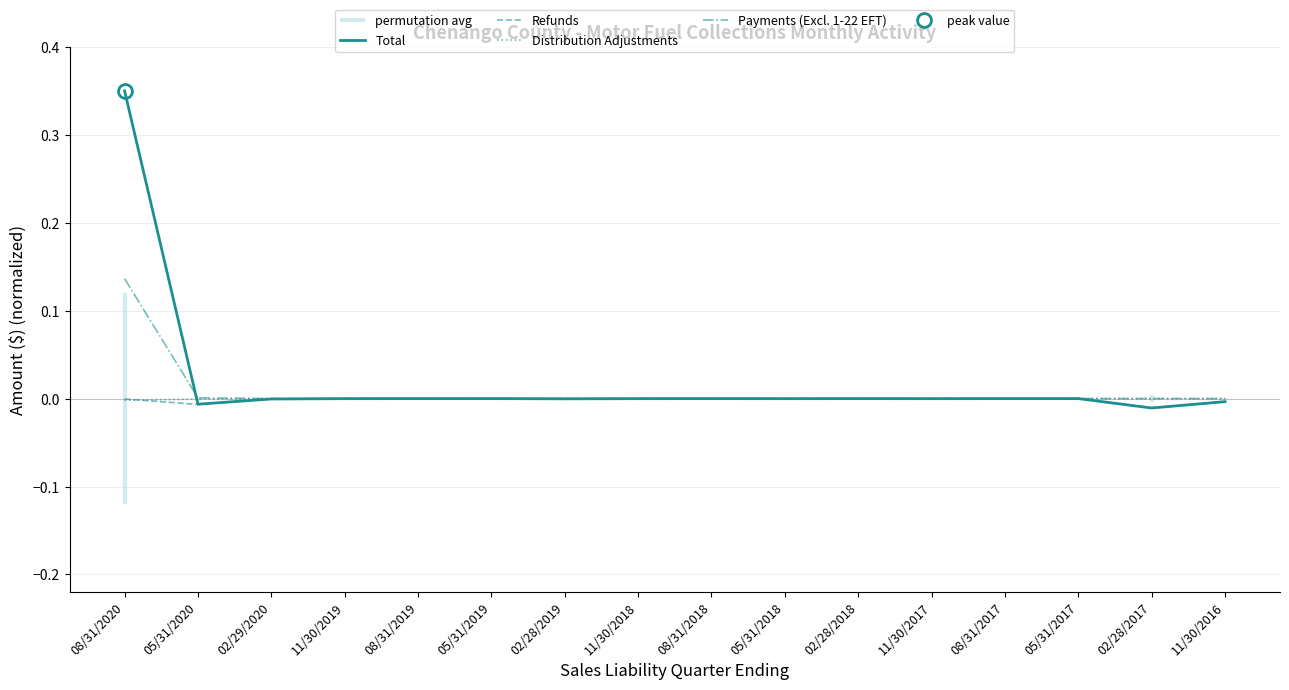

What position from the left is 11/30/2017?

12